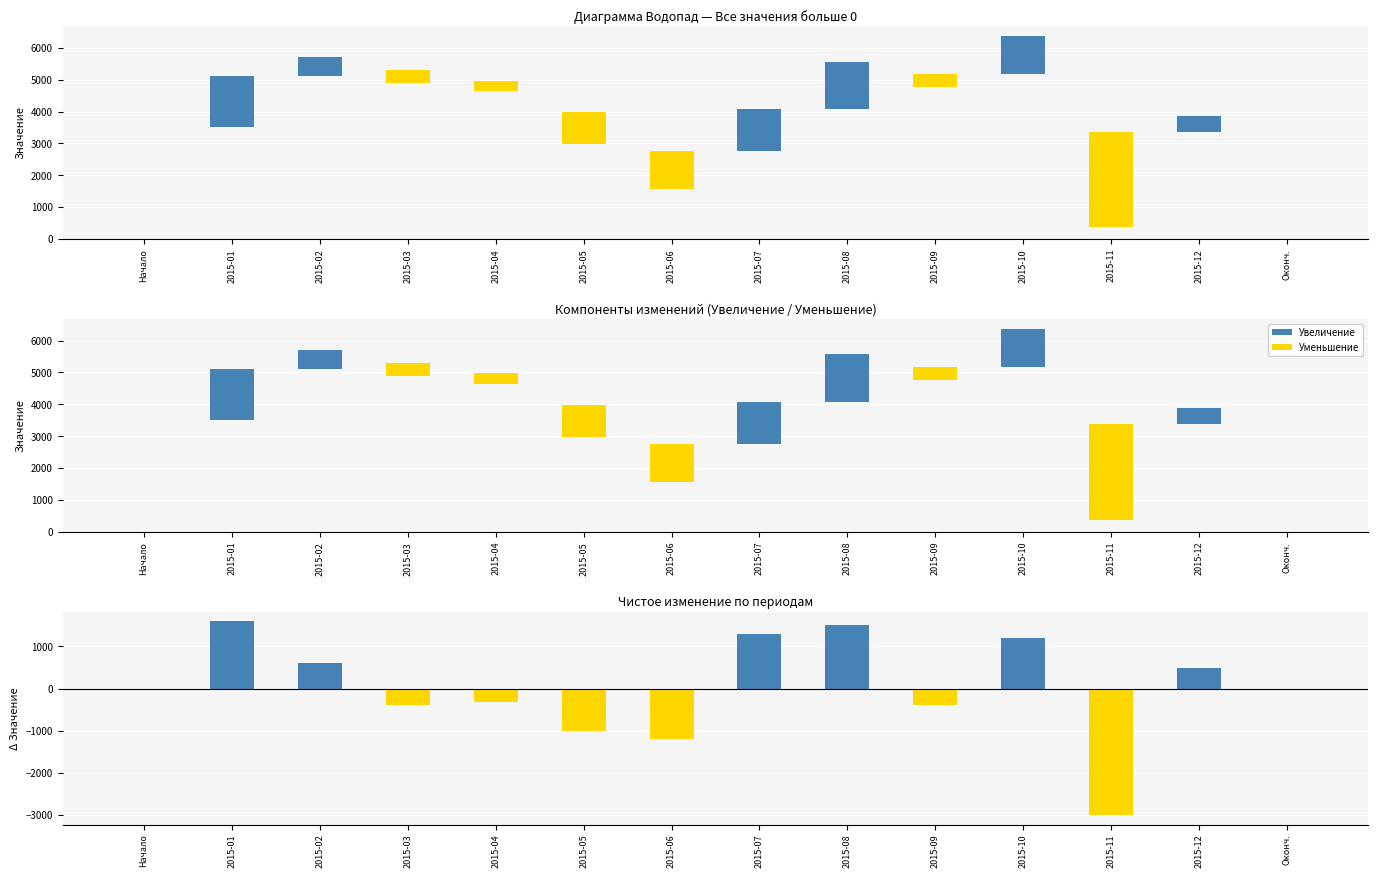

At which category does the chart reach its peak across all series?

2015-11